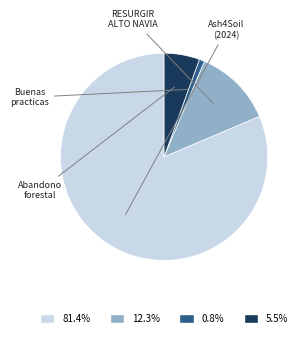

How many slices are in this pie chart?

4